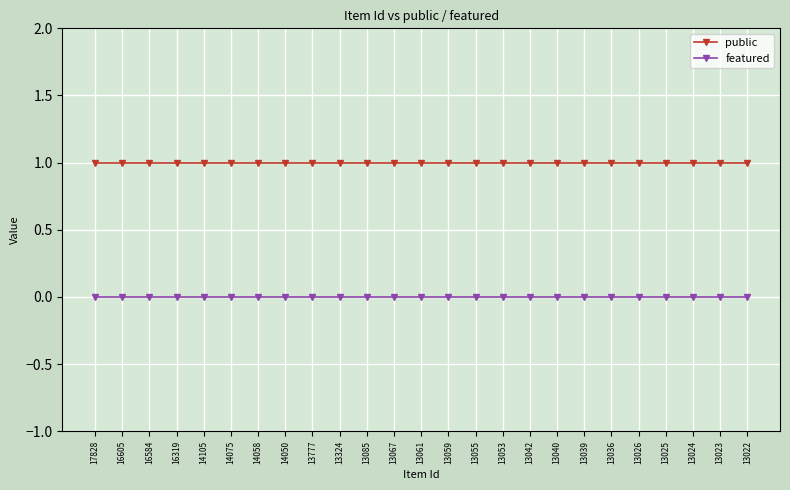

True or false: featured and public intersect in this chart.

False